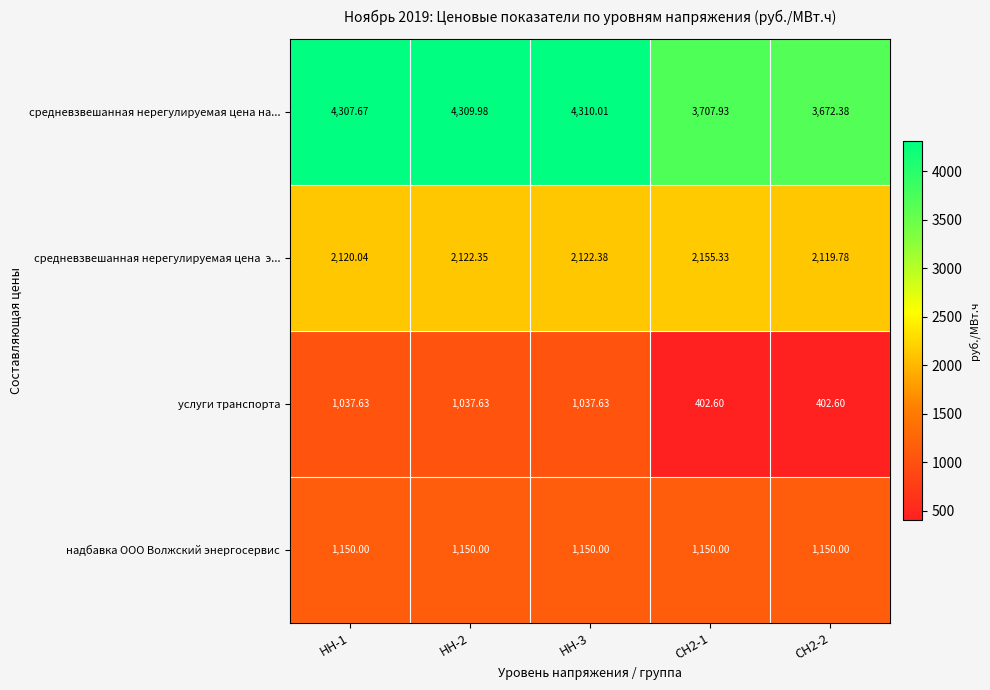

Between НН-3 and СН2-2, which series saw the biggest shift?

средневзвешанная нерегулируемая цена на...